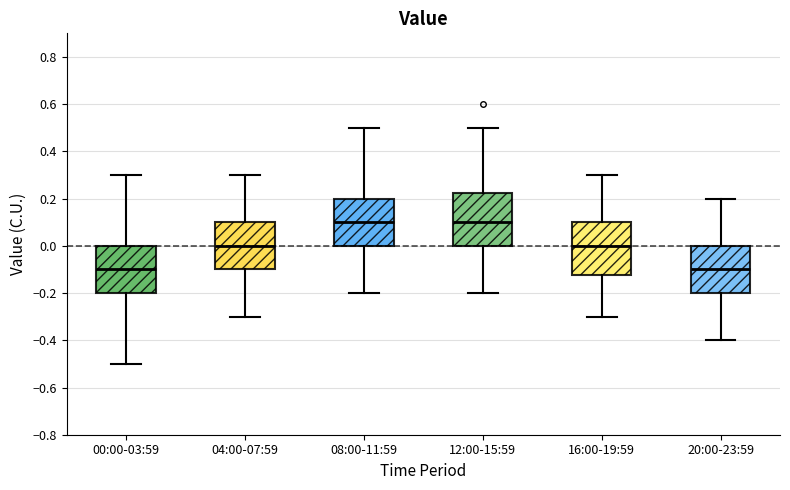

Reading left to right, transcribe this box plot: for each box, give where its median line is, the range the box spans, and where its two whiskers end, as read against the y-axis. The values are not printed on the chart, so give them approximately, as read against the axis.

00:00-03:59: median -0.10, box -0.20 to 0.00, whiskers -0.50 to 0.30
04:00-07:59: median 0.00, box -0.10 to 0.10, whiskers -0.30 to 0.30
08:00-11:59: median 0.10, box 0.00 to 0.20, whiskers -0.20 to 0.50
12:00-15:59: median 0.10, box 0.00 to 0.22, whiskers -0.20 to 0.50
16:00-19:59: median 0.00, box -0.12 to 0.10, whiskers -0.30 to 0.30
20:00-23:59: median -0.10, box -0.20 to 0.00, whiskers -0.40 to 0.20